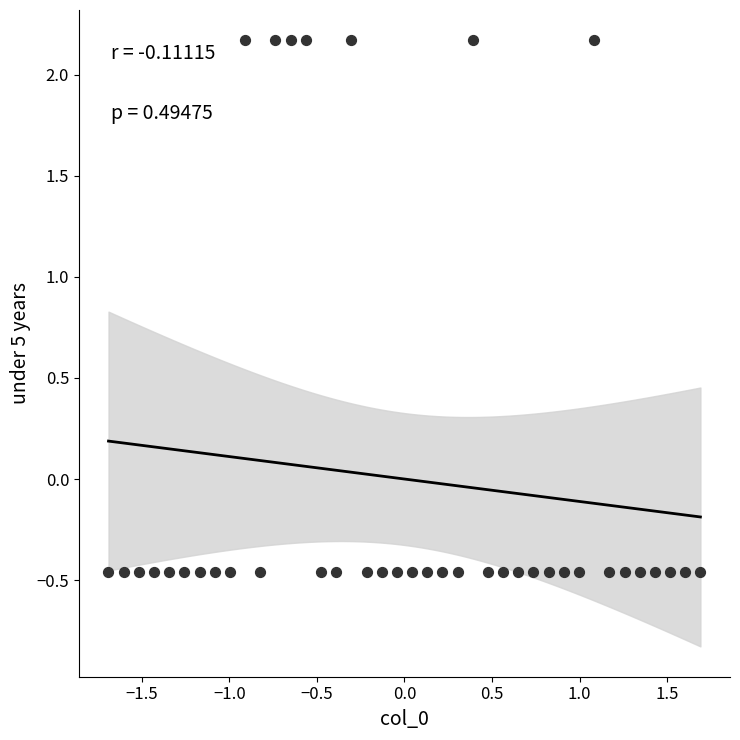

What is the range of X values (max minus min)?

3.4